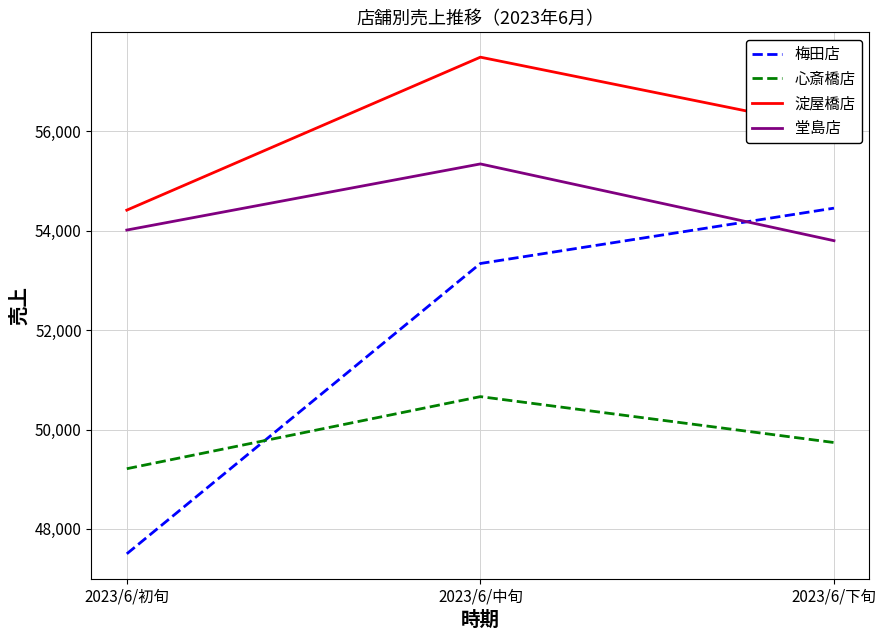

Which series has the largest total across all categories?

淀屋橋店